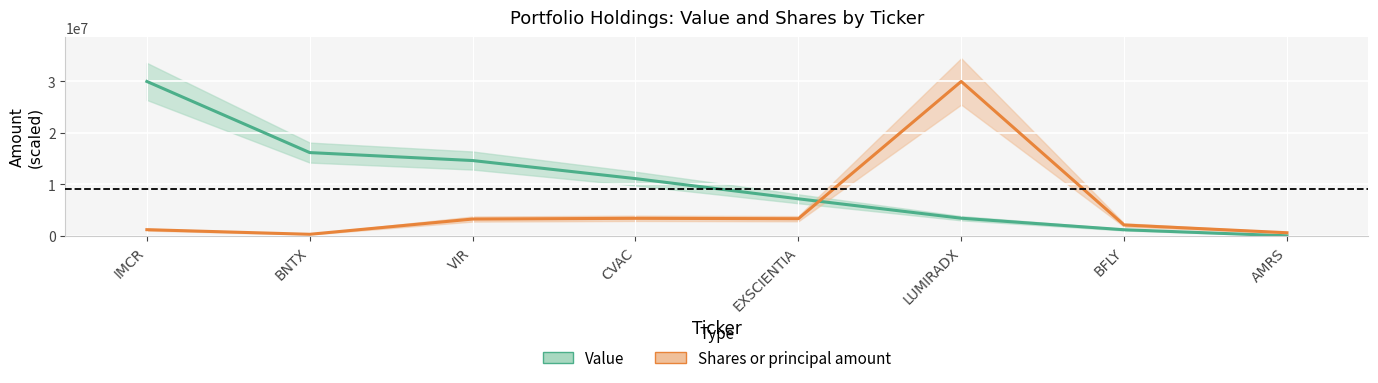

The Value series shows 11493666.1 at EXSCIENTIA. True or false?

False